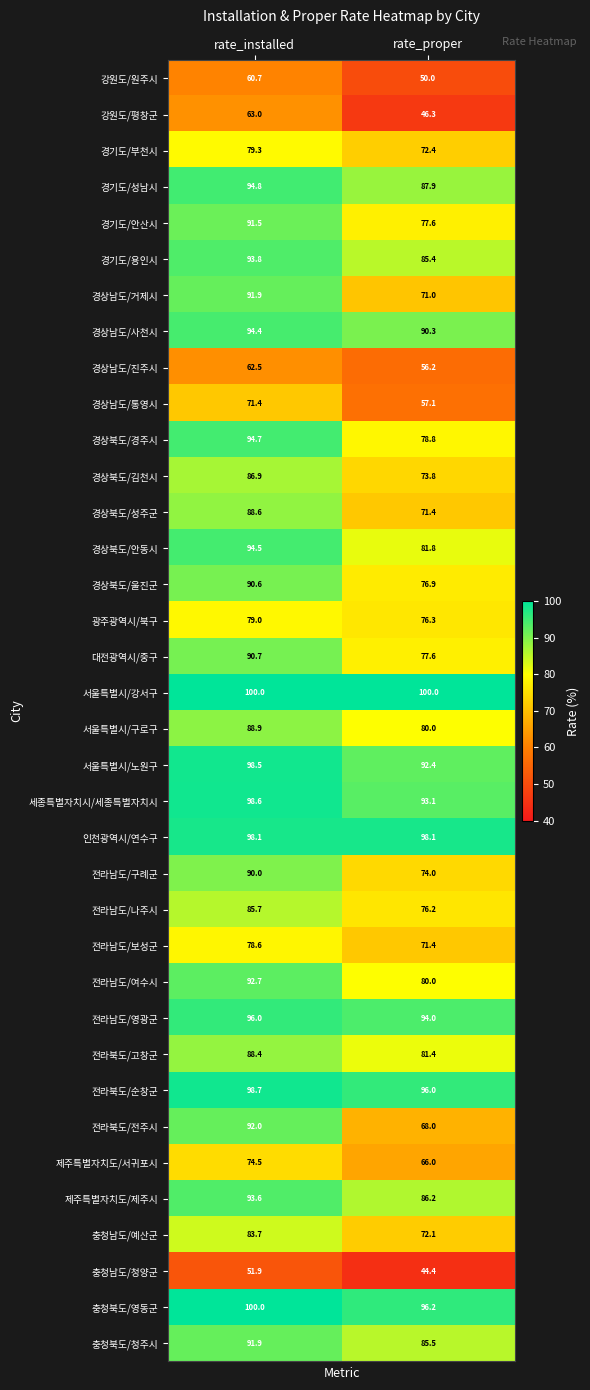

Is it true that 제주특별자치도/제주시 equals 124.6 at rate_proper?

False